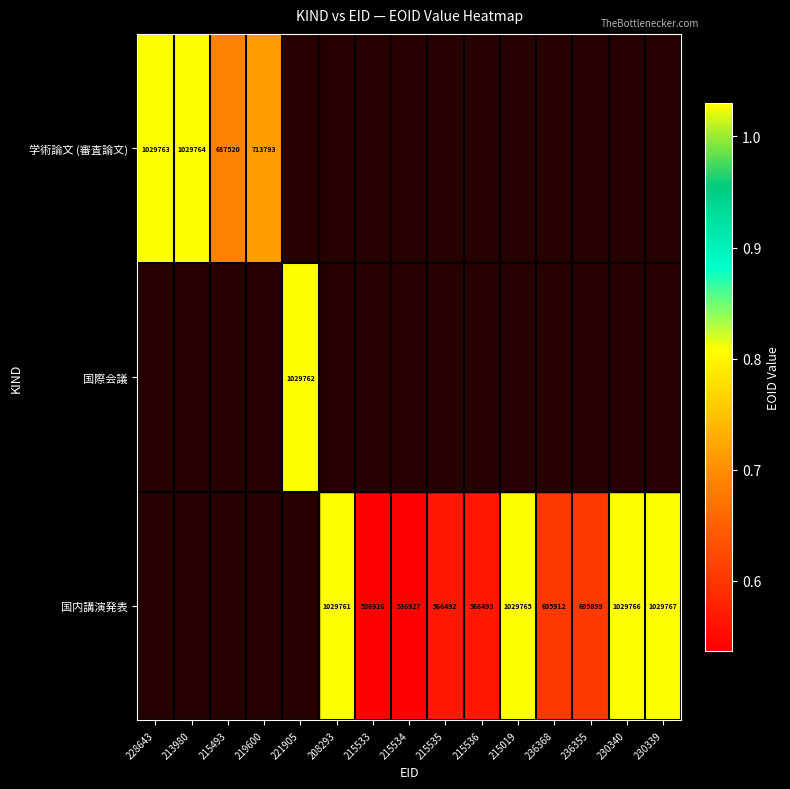

The value of 国内講演発表 at 215533 is 536926. True or false?

True